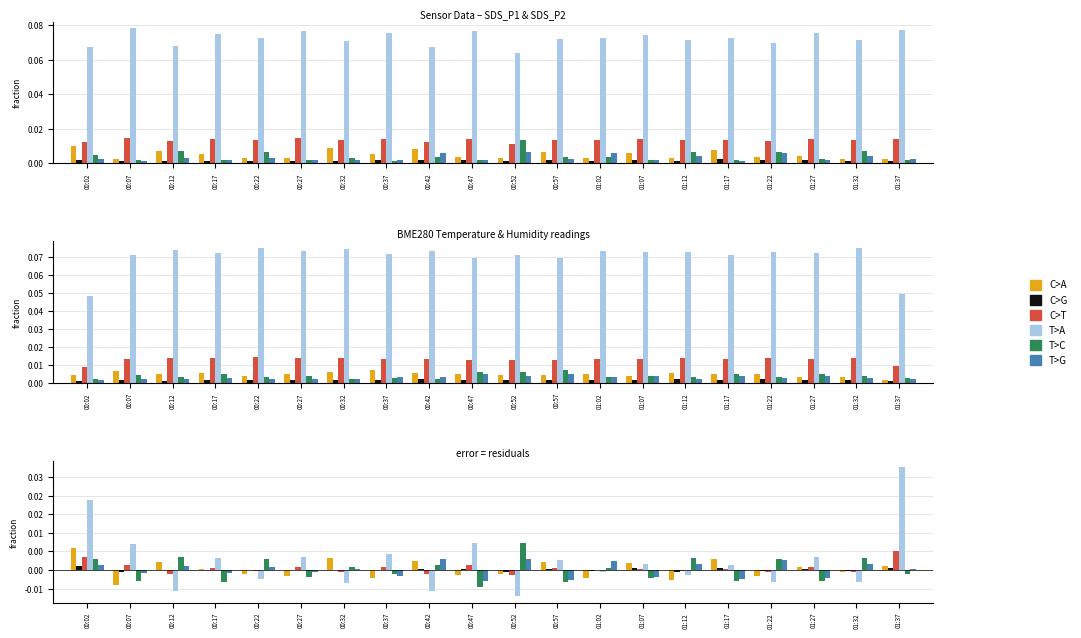

What is the label of the 11th bar from the left?

00:52